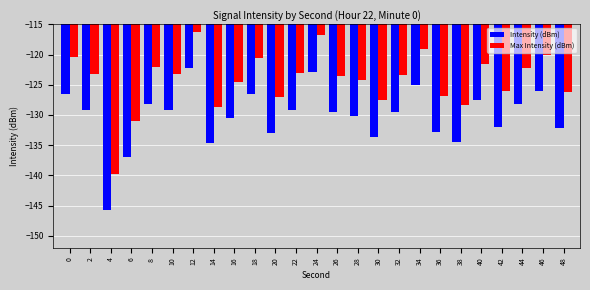

Which series has the largest total across all categories?

Max Intensity (dBm)